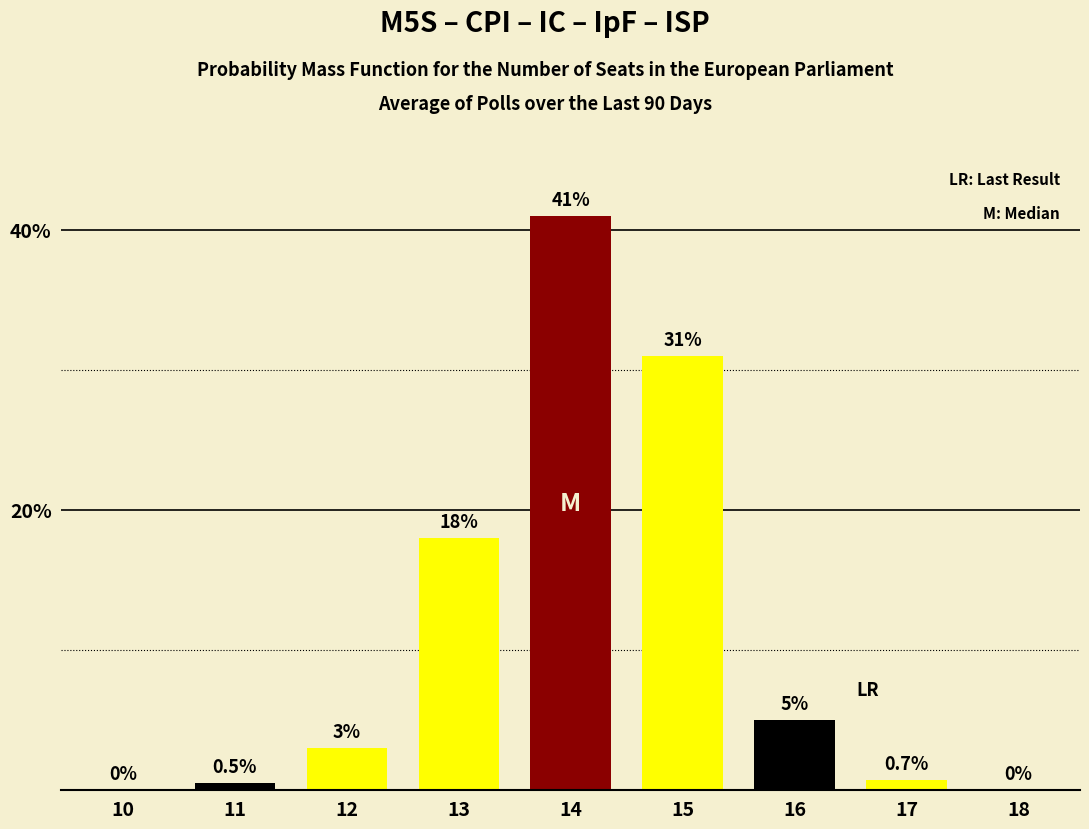

Reading left to right, transcribe all the data shown in this chart.

10=0.0	11=0.5	12=3.0	13=18.0	14=41.0	15=31.0	16=5.0	17=0.7	18=0.0